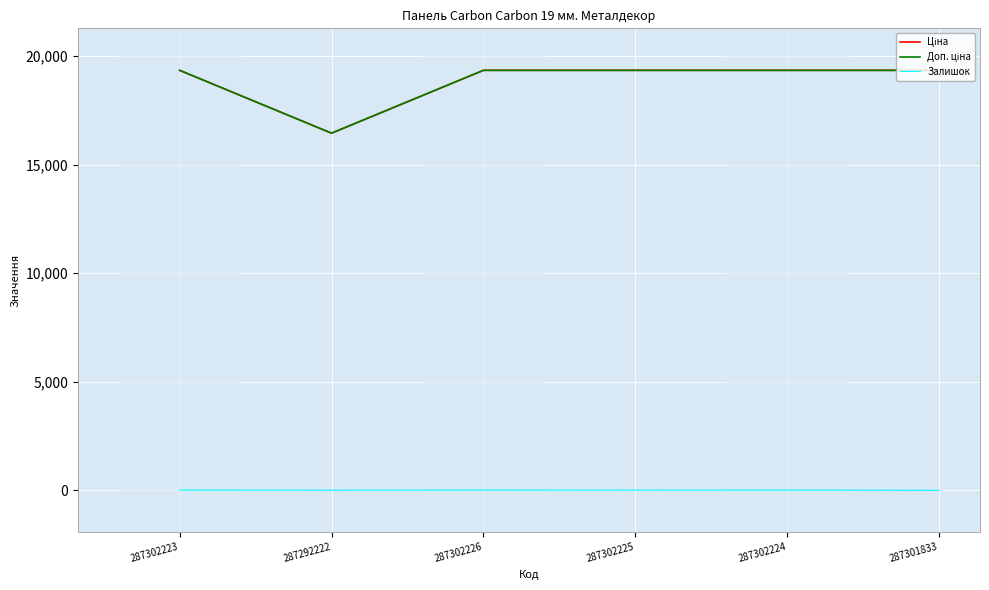

True or false: Залишок has more than 2 interior local peaks.

False